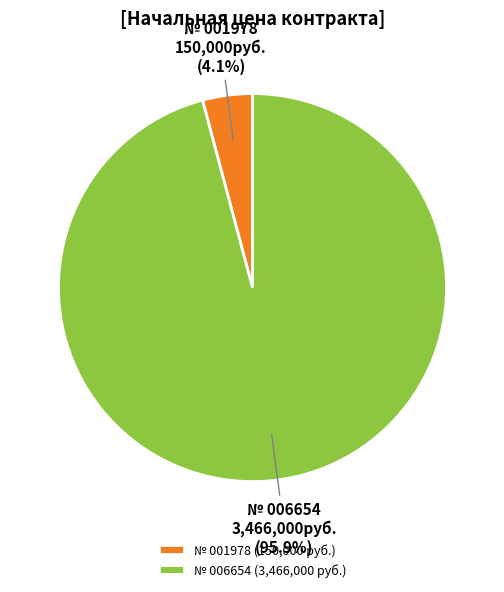

To the nearest percent, what is the average slice percentage?

50%